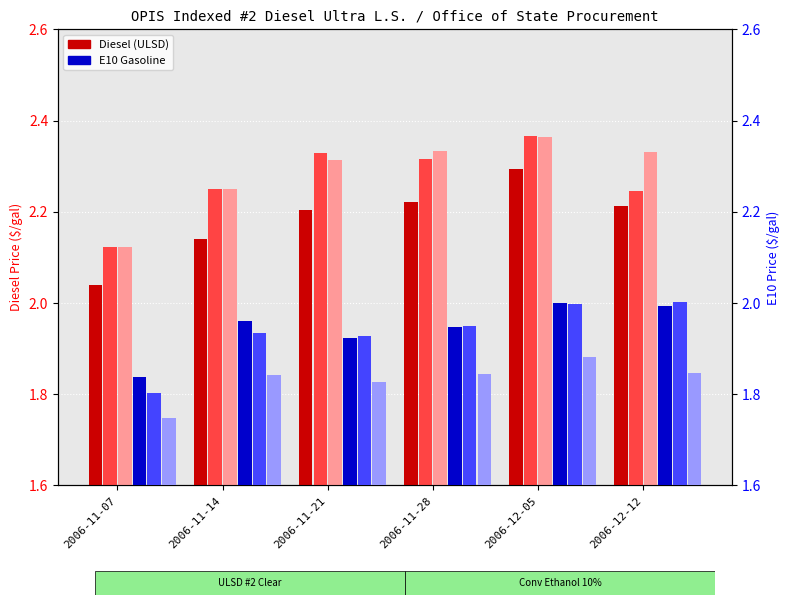

Where is Portland E10 nearest to the value 1?

2006-11-07